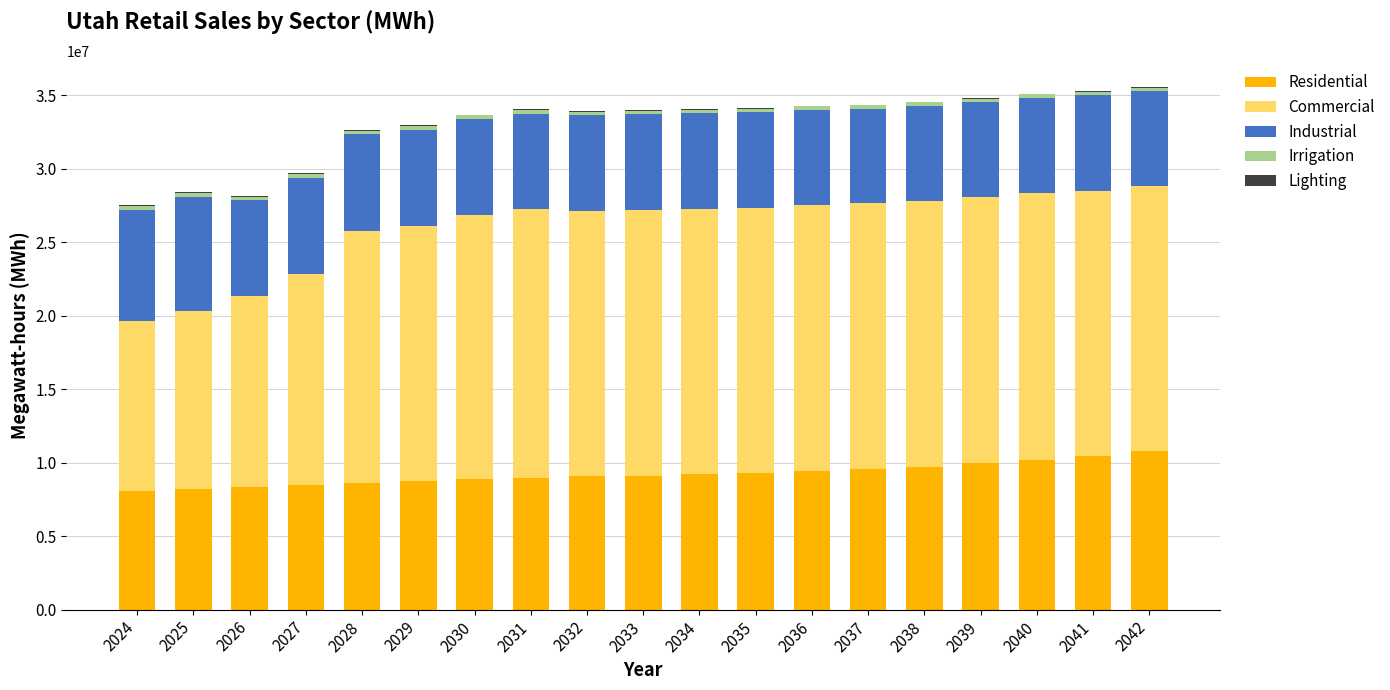

What is the sum of all Residential values?

175044349.0